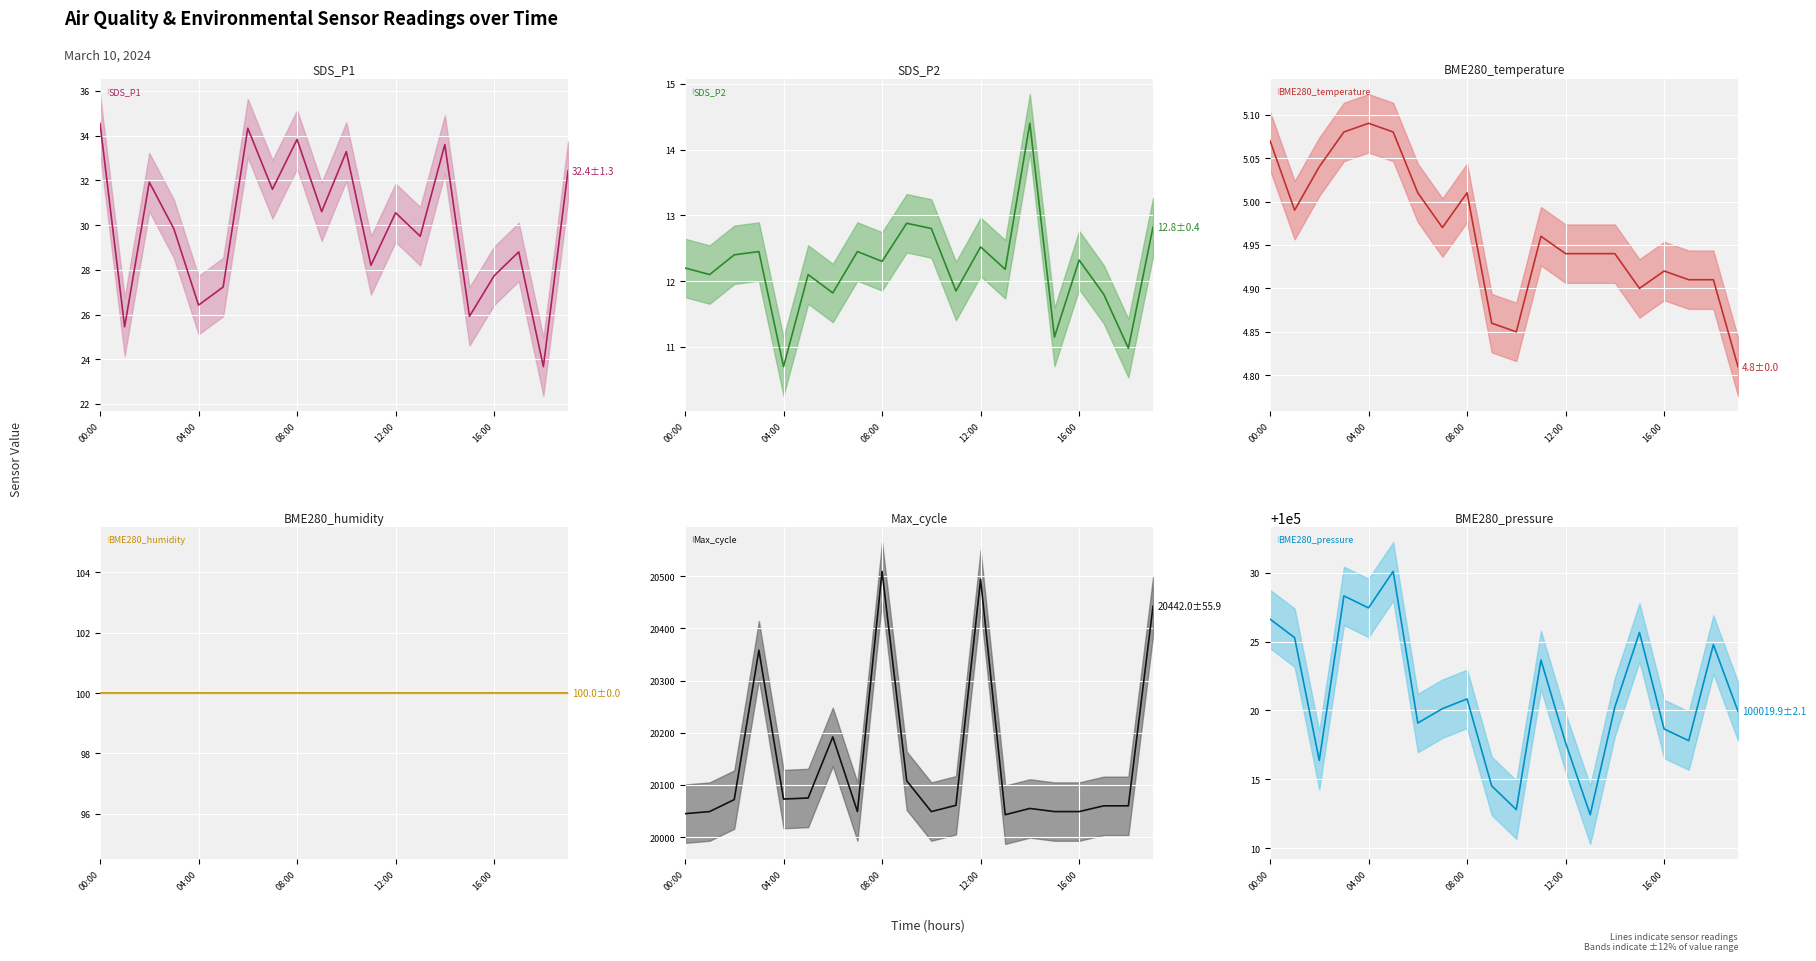

How many interior local valleys does the SDS_P1 series have?

8